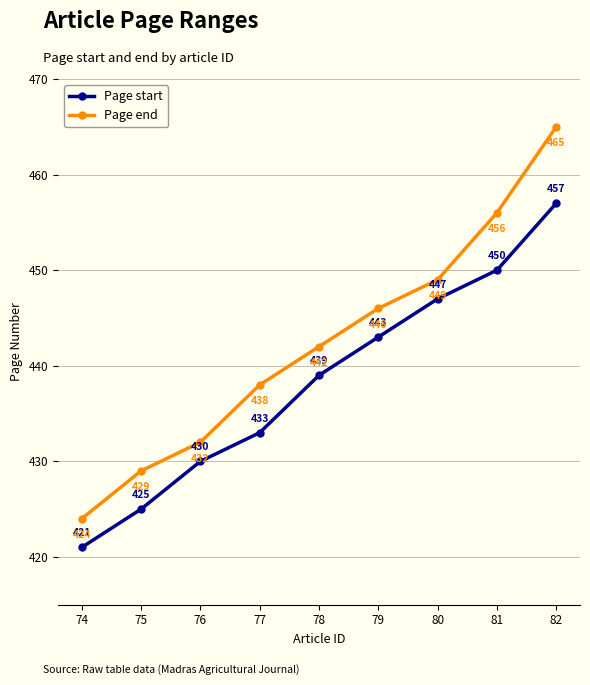

At which label is Page end closest to 444?

78